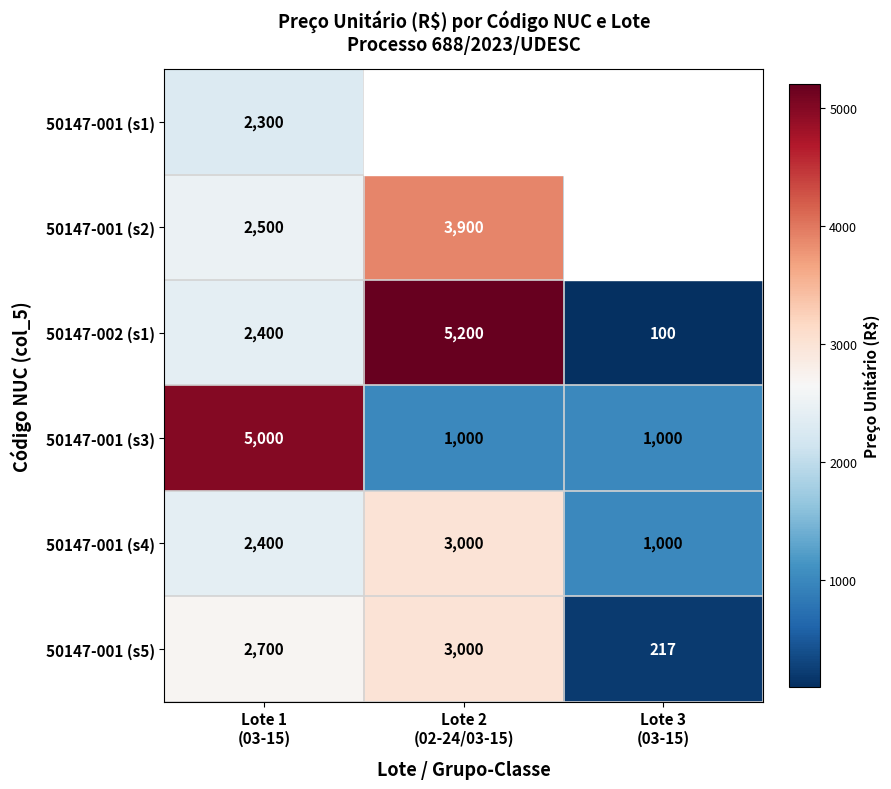

What is the difference between the maximum and minimum values in the 50147-002 (s1) series?

5100